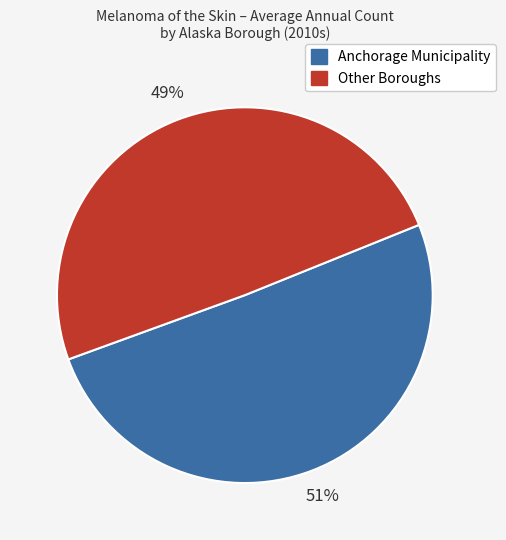

Is there a majority slice in this chart?

Yes